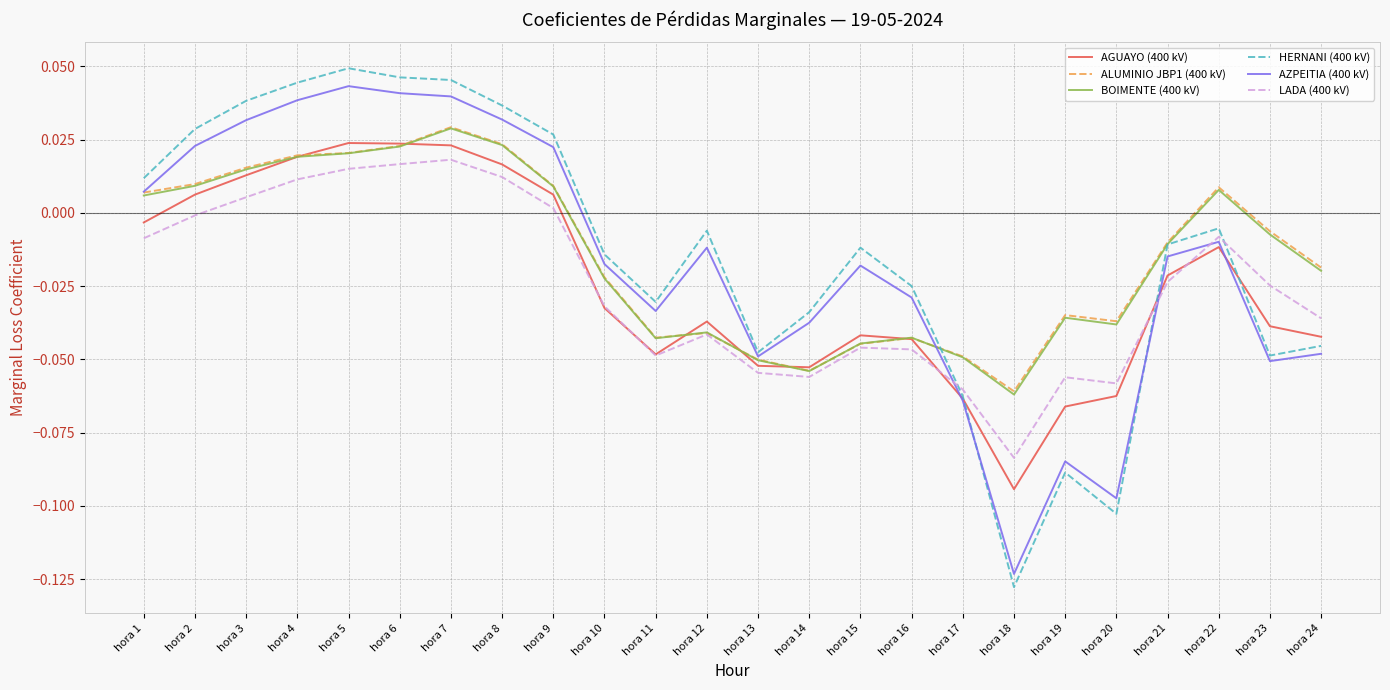

How many positive values does the LADA (400 kV) series have?

7